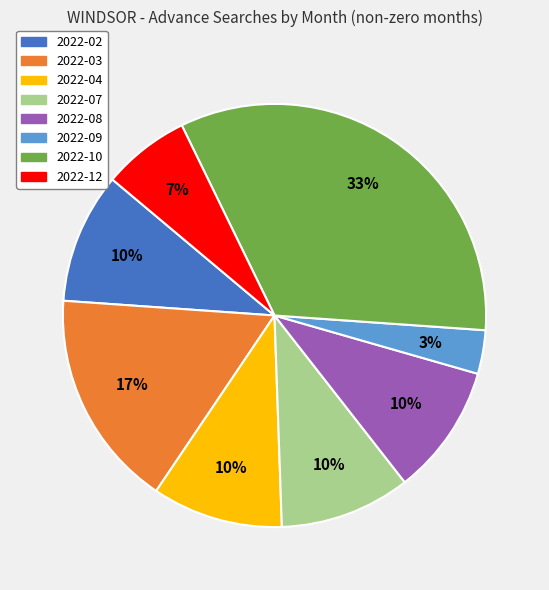

How many segments does this pie chart have?

8